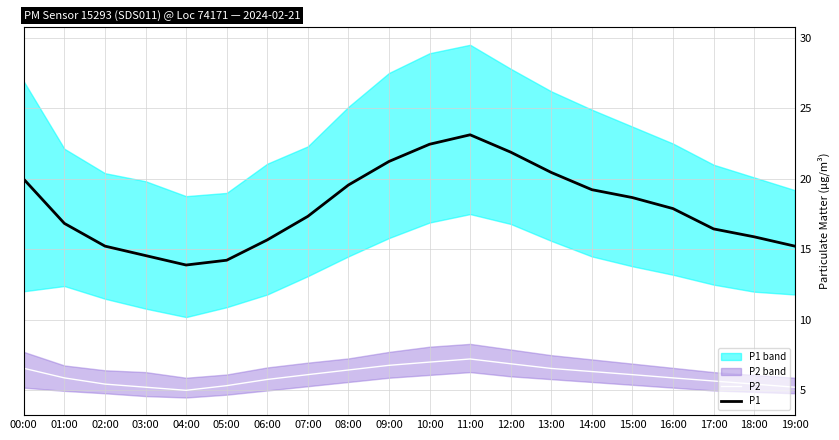

True or false: P2 has more than 2 interior local peaks.

False